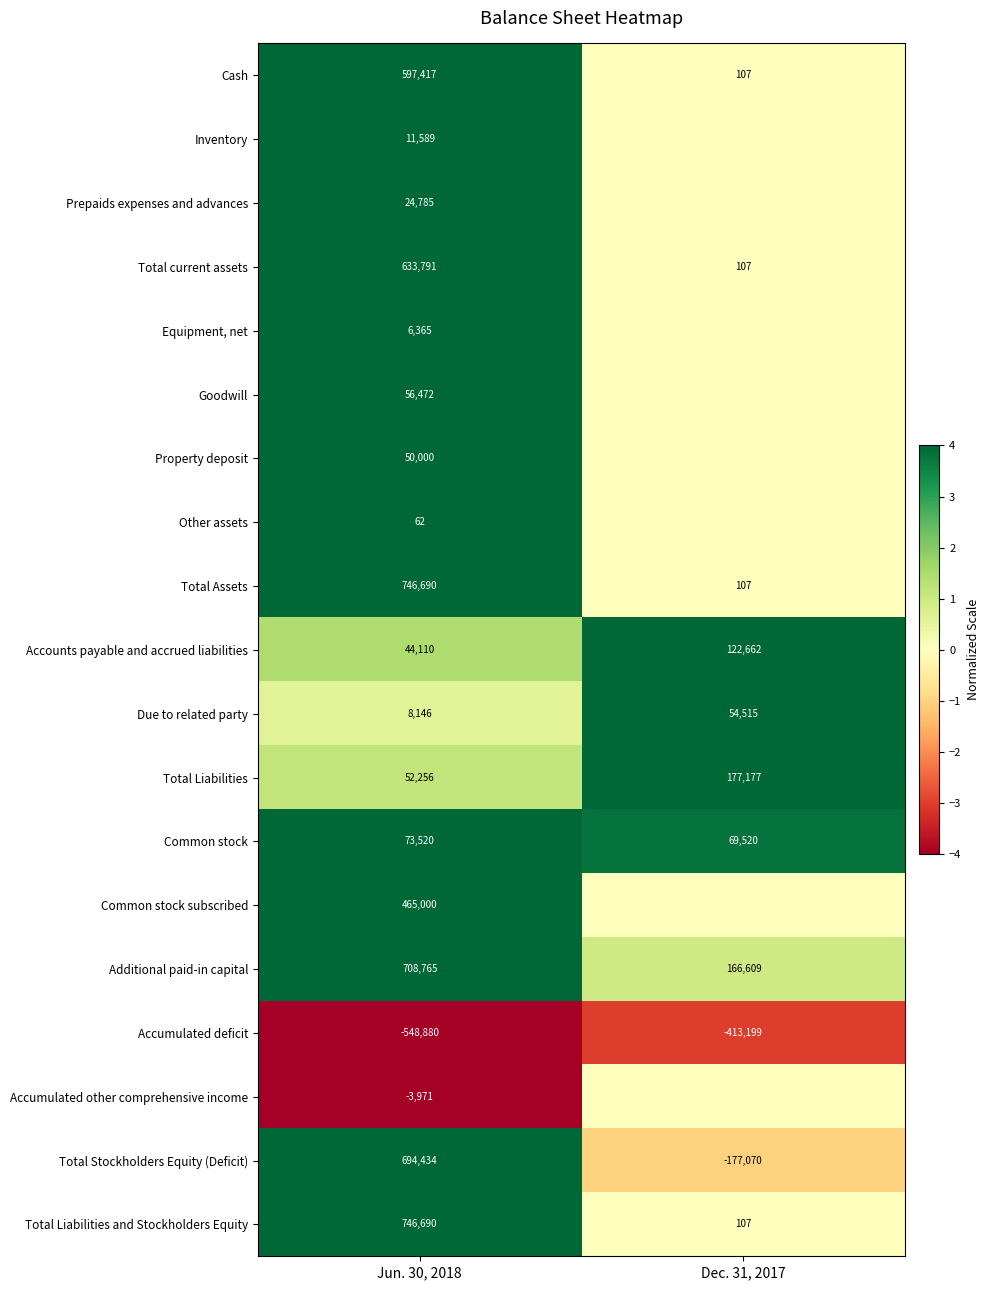

What is the maximum value for Total current assets?

633791